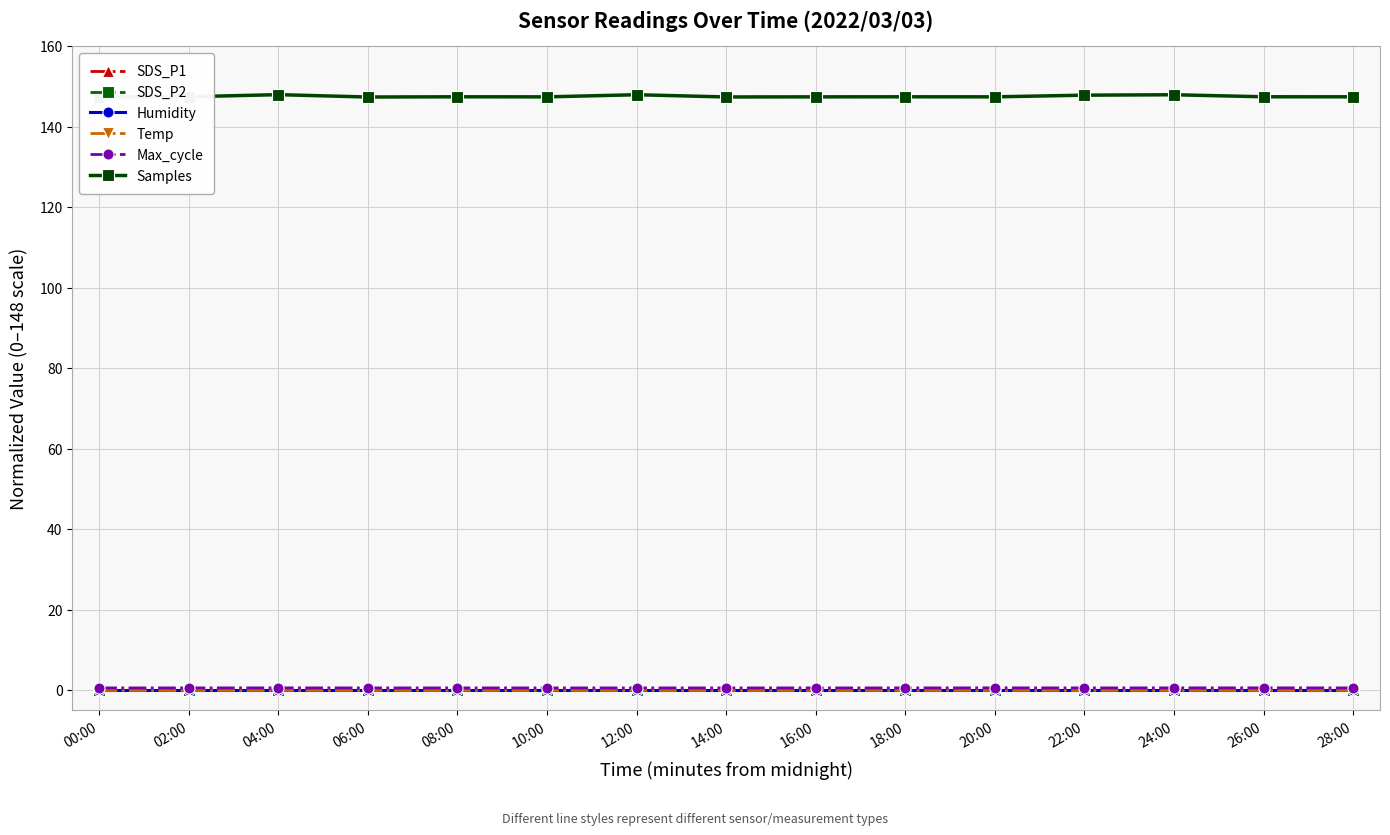

What is the label of the 1st point from the left?

00:00